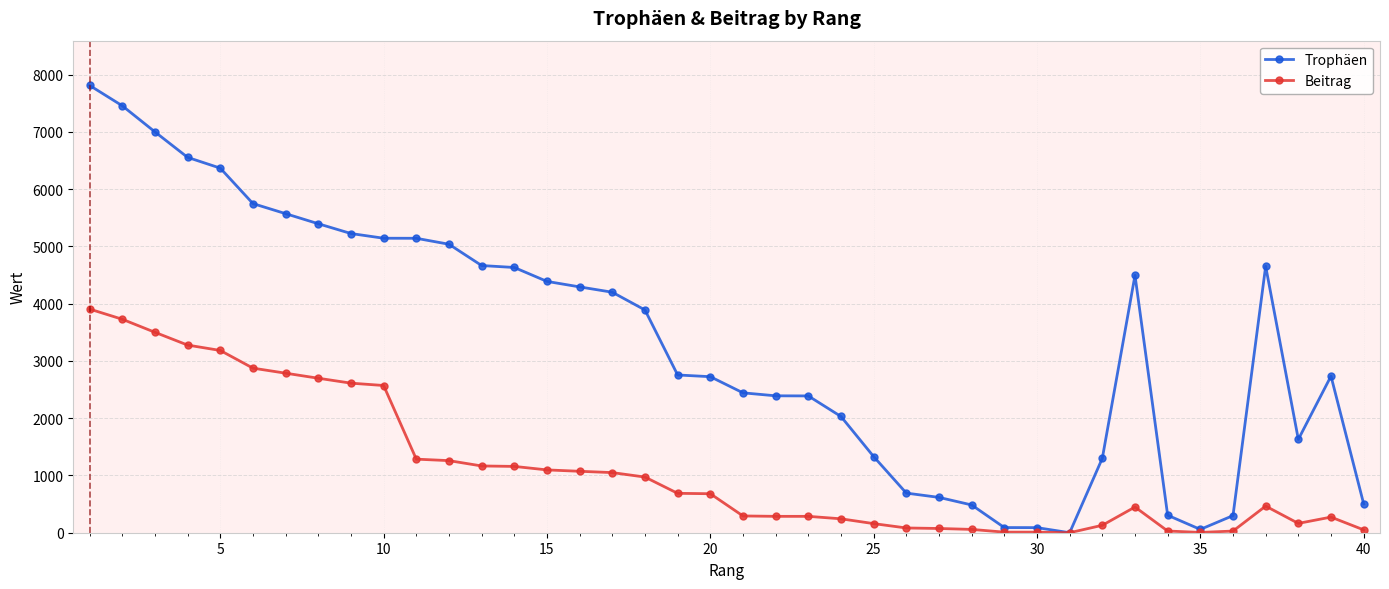

What is the maximum value for Beitrag?

3906